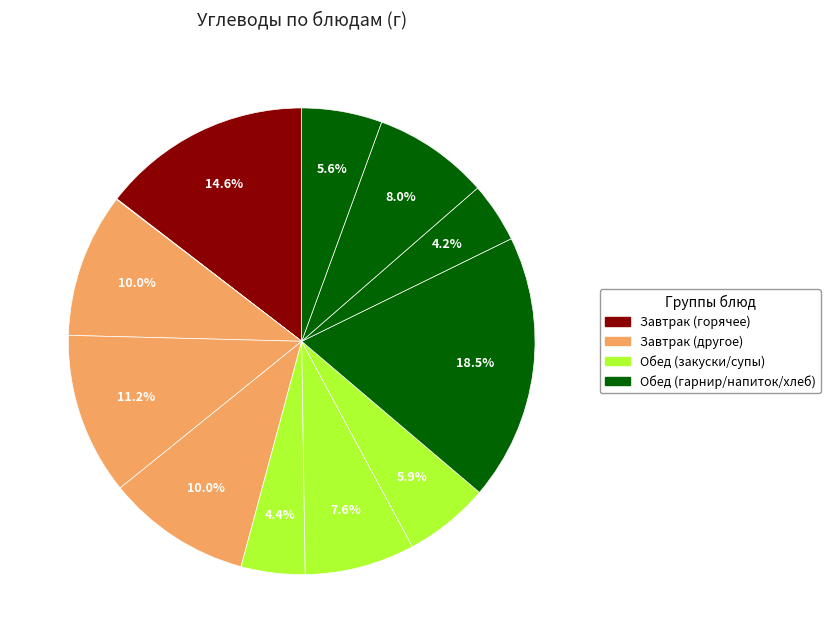

How many segments does this pie chart have?

12